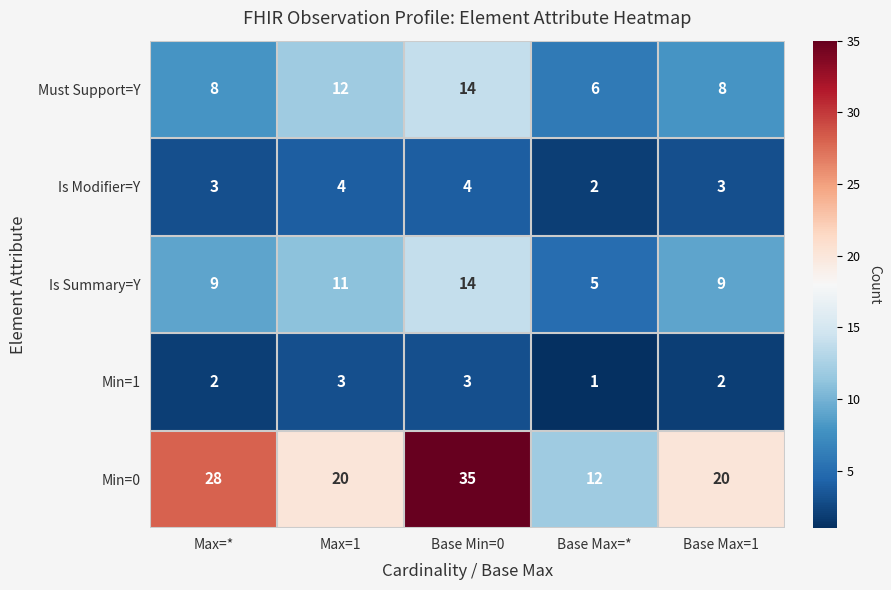

Which label corresponds to the smallest value in the chart?

Base Max=*